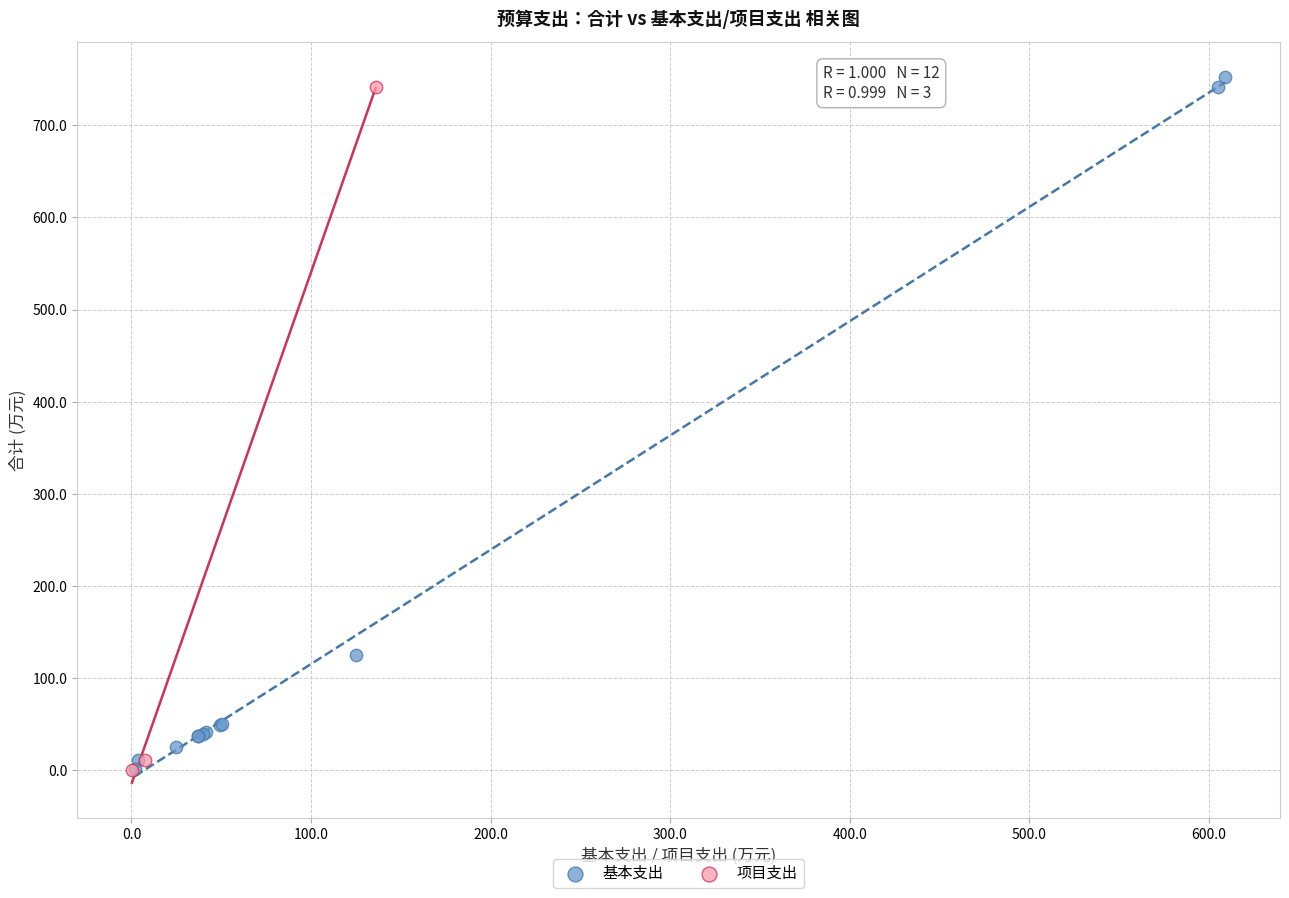

What are all the series names shown in the legend?

基本支出, 项目支出